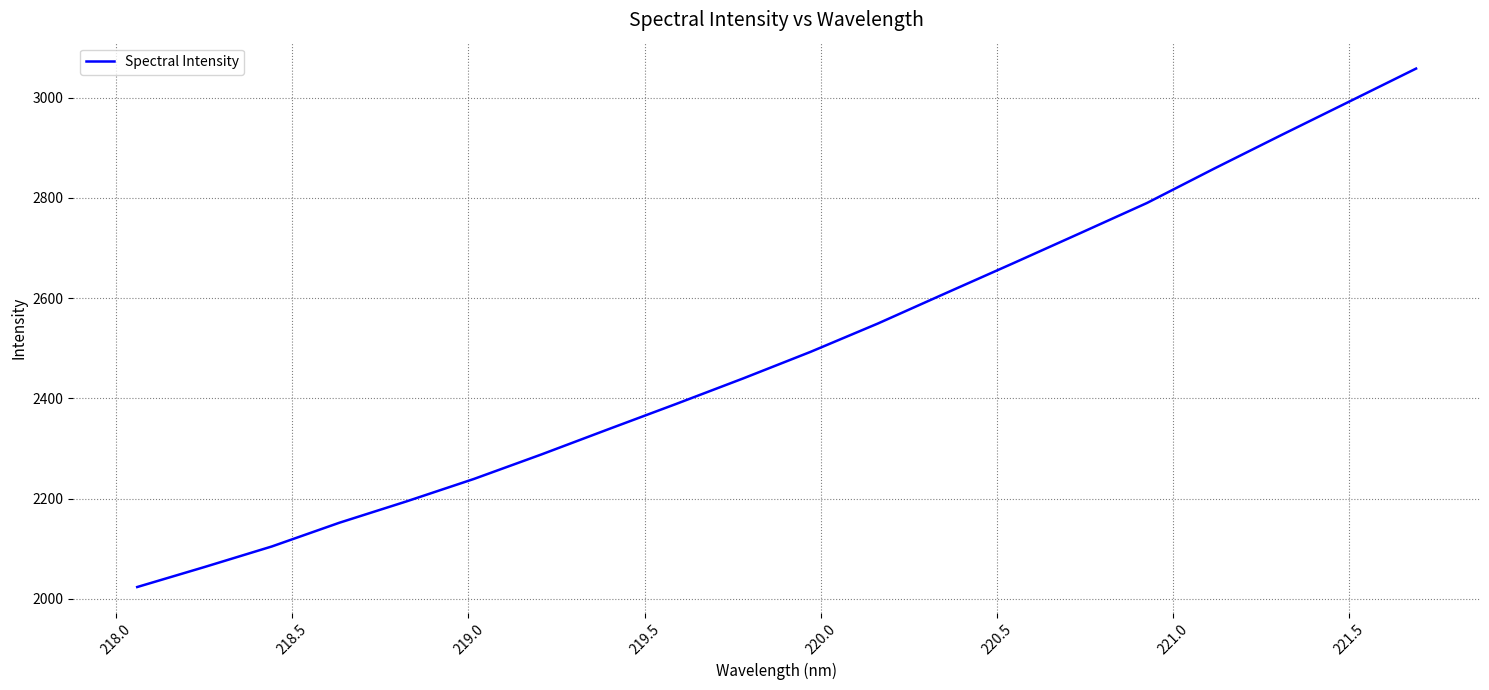

What is the smallest value displayed?

2023.6